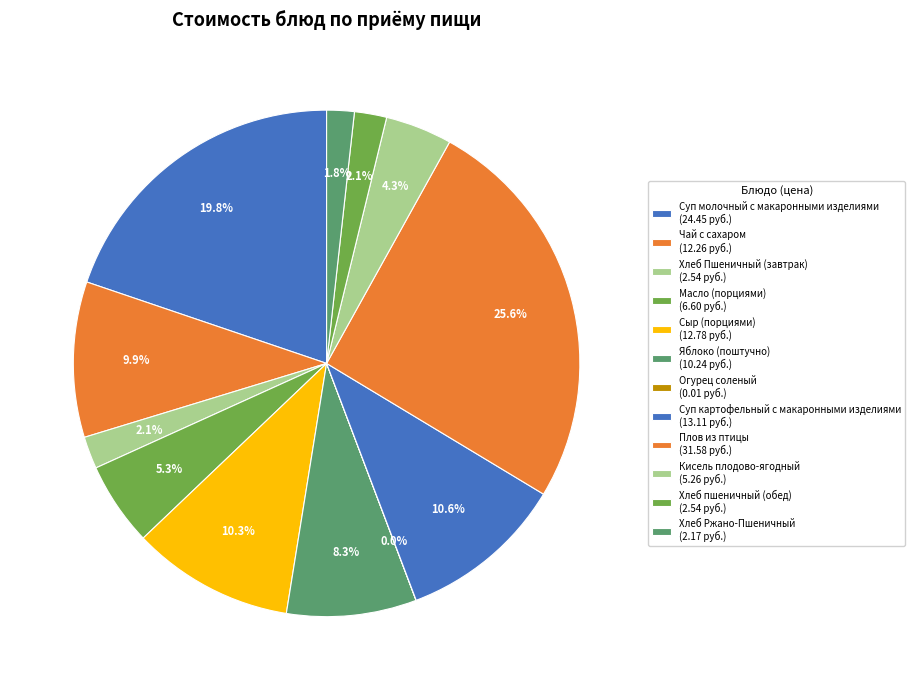

True or false: Масло (порциями) accounts for 1% of the total.

False